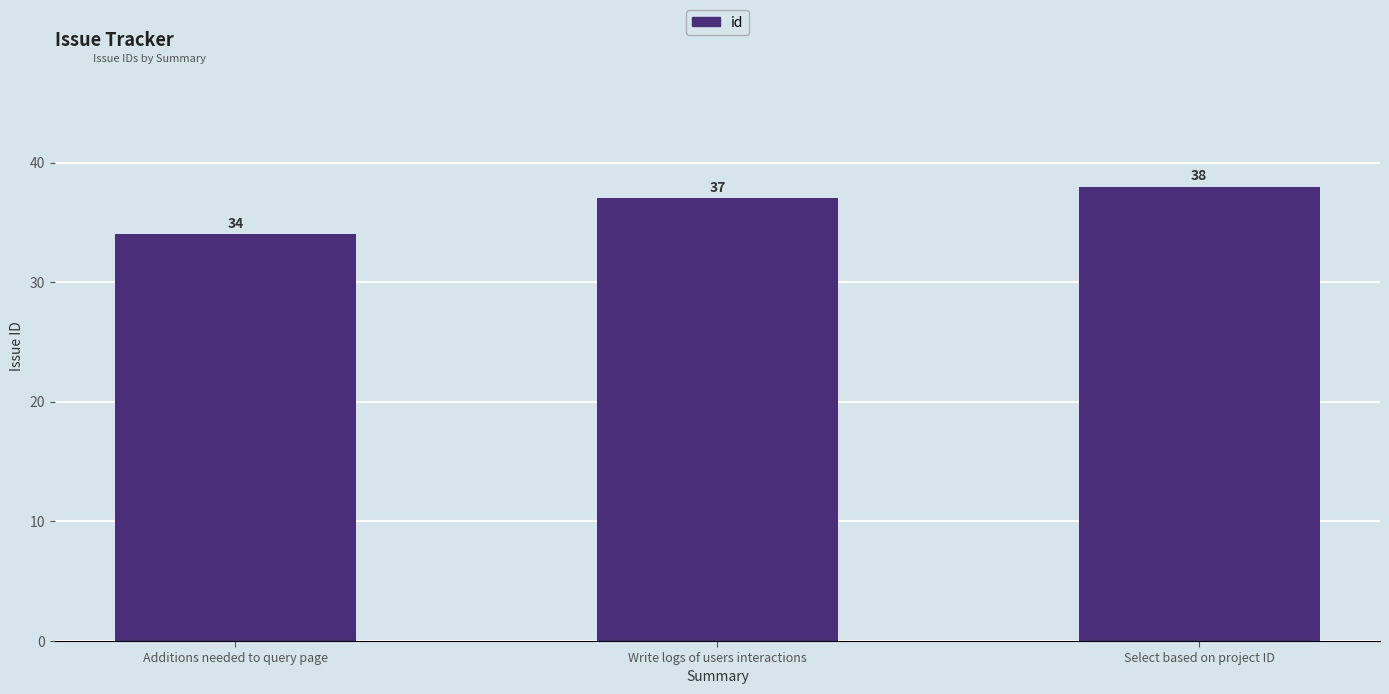

What is the change in value from Additions needed to query page to Write logs of users interactions?

+3